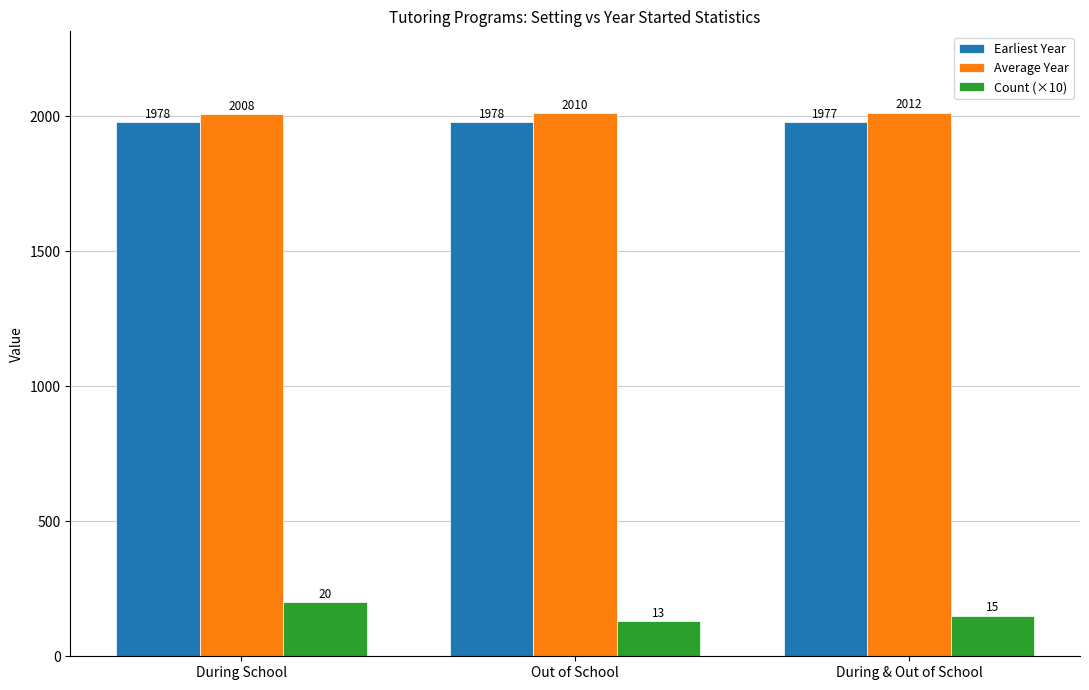

Is it true that Count (×10) equals 150 at During & Out of School?

True